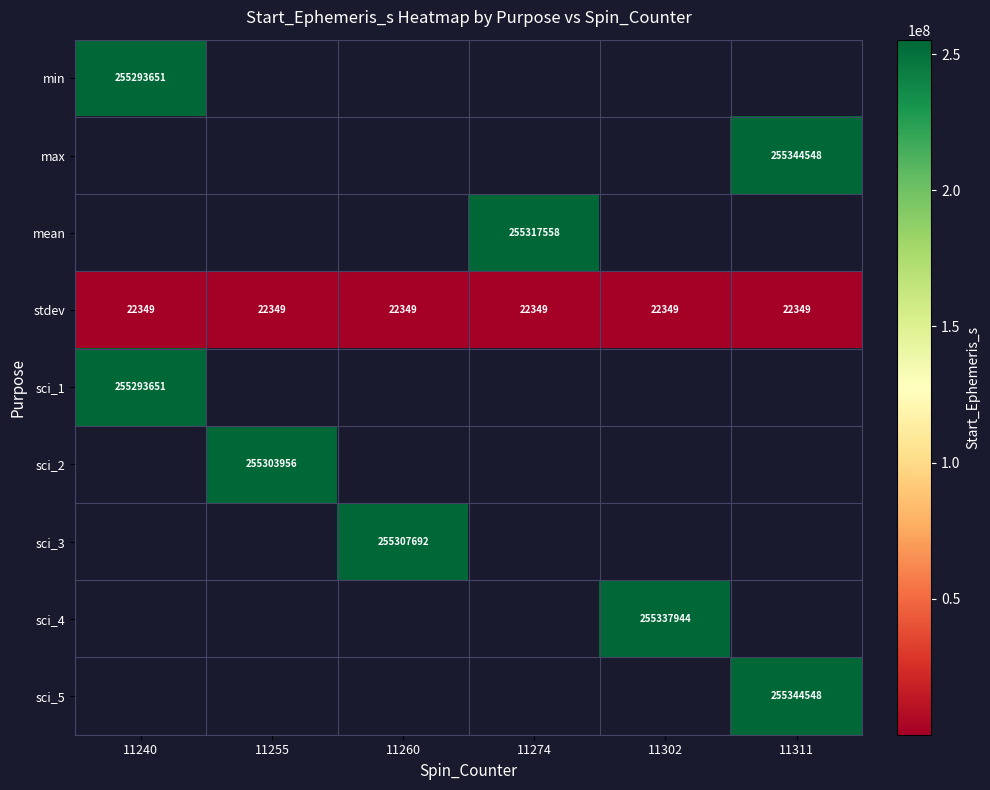

Is the value of stdev at 11255 greater than the value of min at 11240?

No